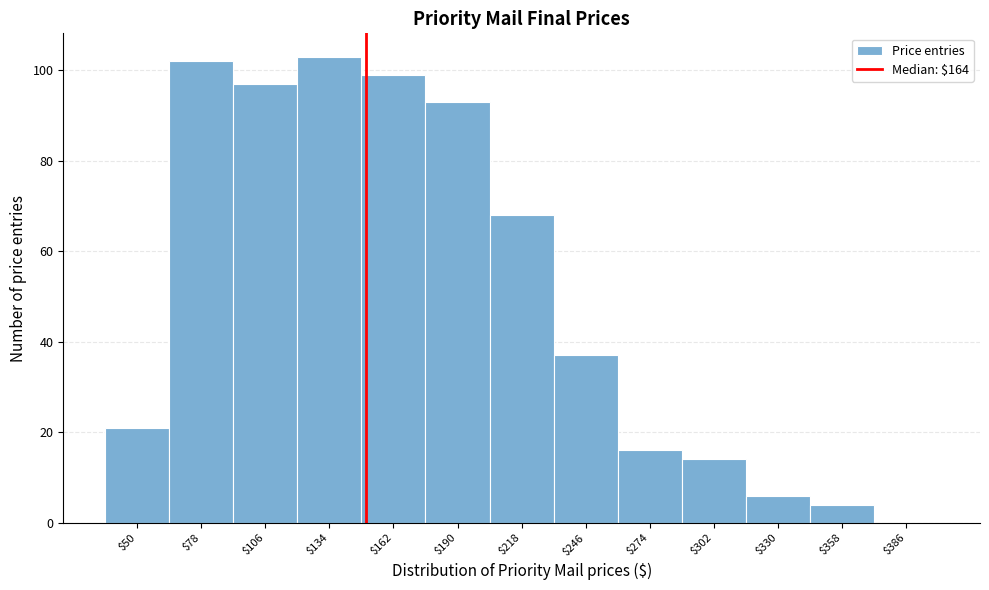

What is the maximum value shown in the chart?

103